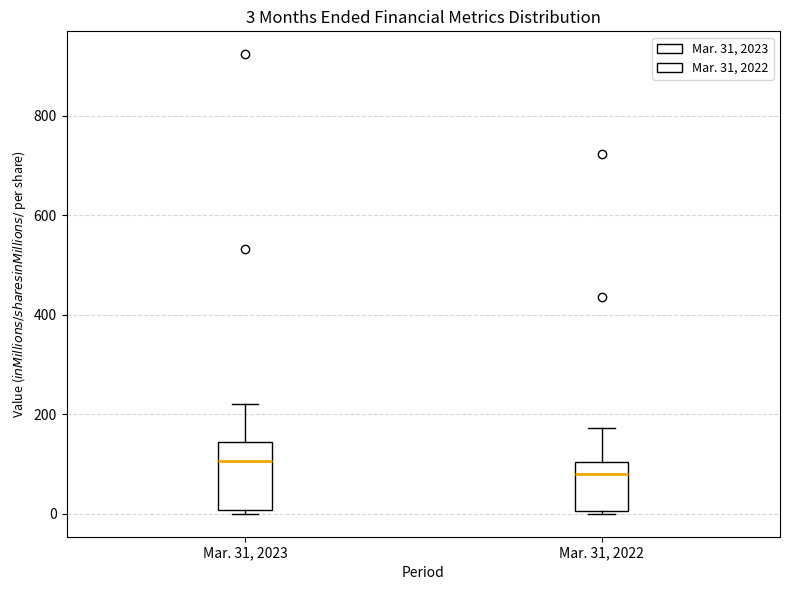

Which box's median line is the lowest?

Mar. 31, 2022